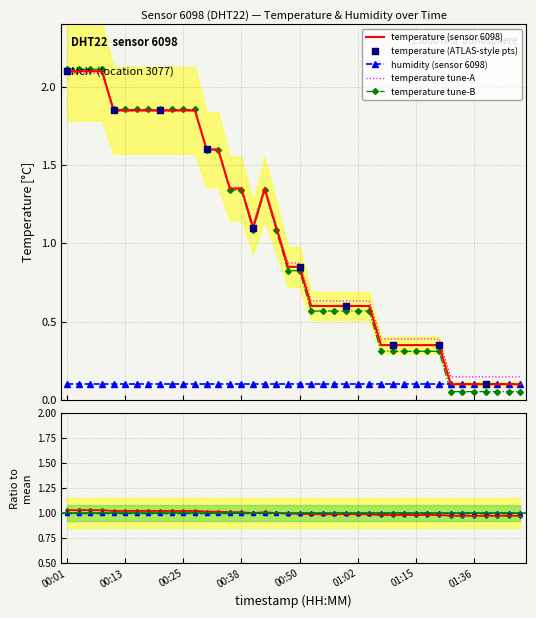

Which has a higher value, 01:05 or 01:31?

01:05